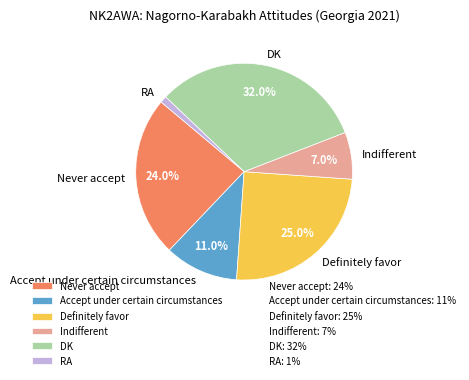

To the nearest percent, what is the difference between the Never accept and Accept under certain circumstances slice percentages?

13%